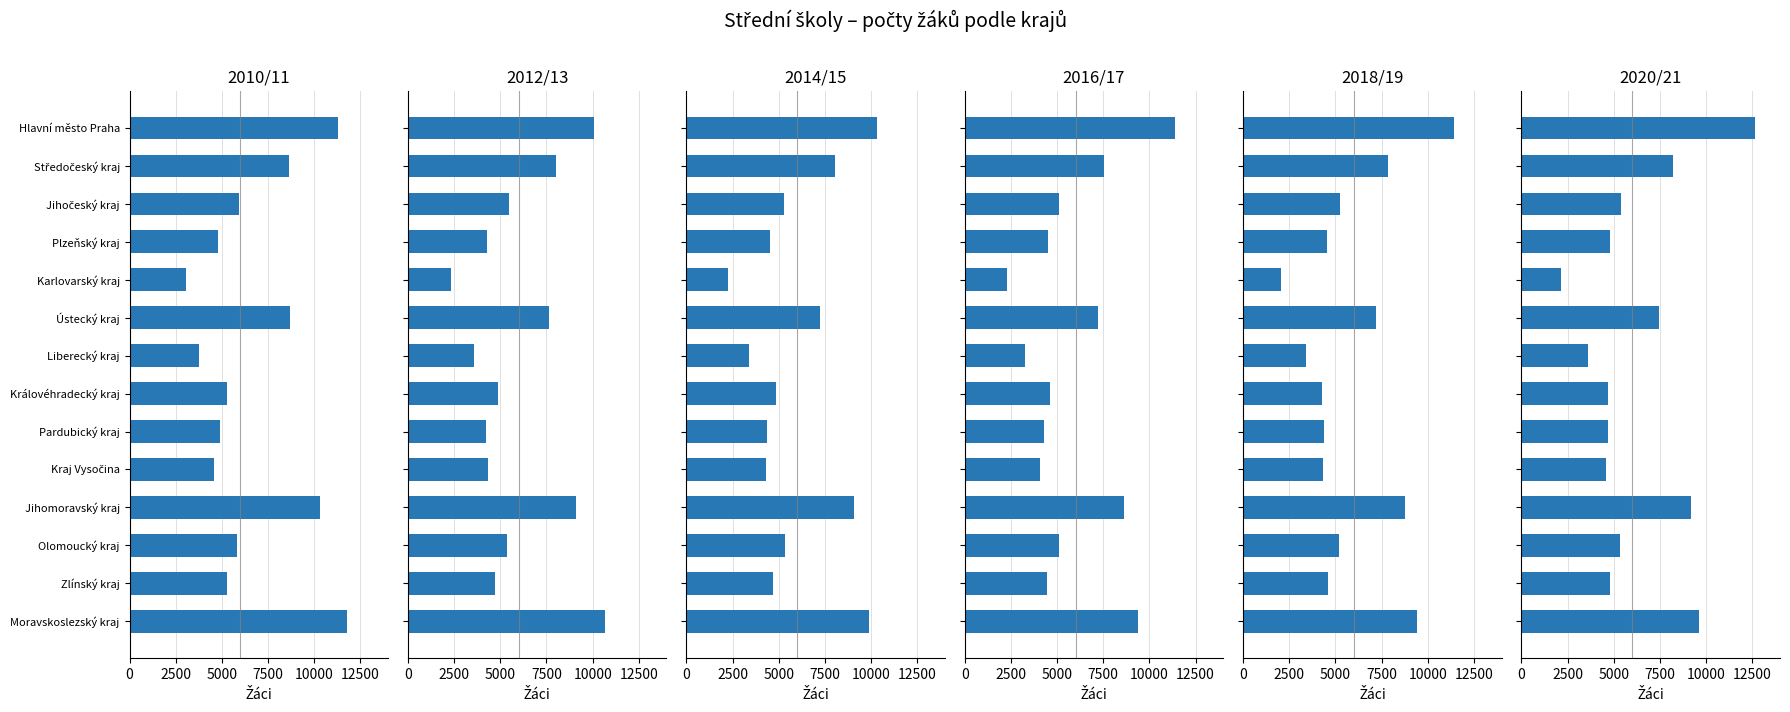

How many values in the 2014/15 series exceed 5282?

6